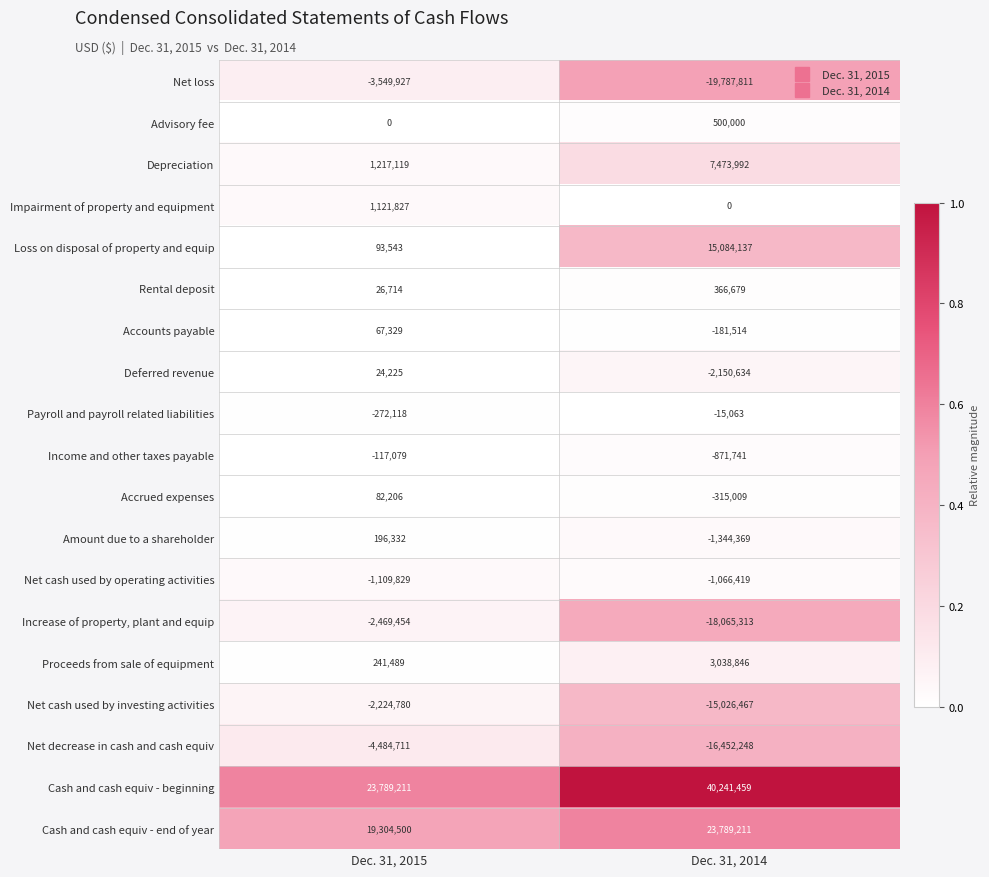

The Net decrease in cash and cash equiv series shows -22884846 at Dec. 31, 2014. True or false?

False